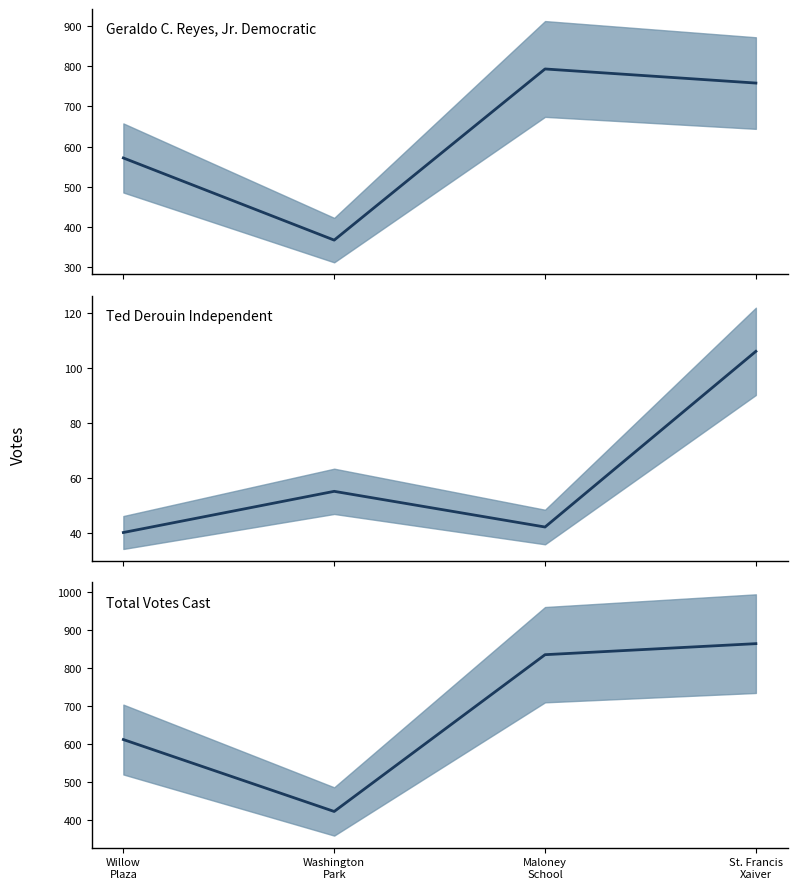

Rank the series by their maximum value, from highest to lowest.

Total Votes Cast (mid), Geraldo C. Reyes, Jr. Democratic (mid), Ted Derouin Independent (mid)